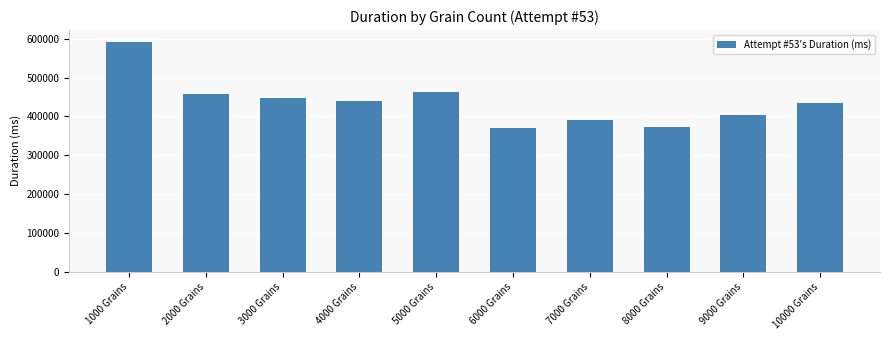

The chart shows a value of 108644 at 4000 Grains. True or false?

False